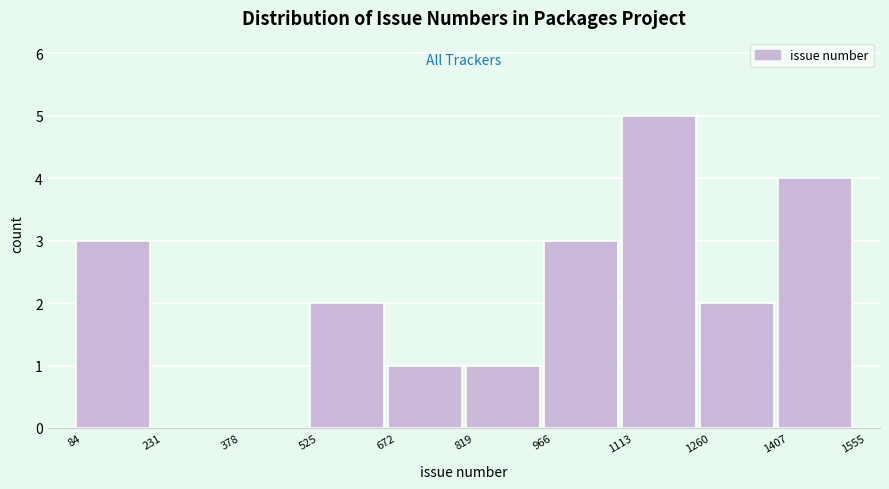

Reading left to right, transcribe this chart: for each bar, give the range it covers on the x-axis and its height. The values are not printed on the chart, so give them approximately, as read against the axis.

84 to 231: 3
231 to 378: 0
378 to 525: 0
525 to 672: 2
672 to 819: 1
819 to 966: 1
966 to 1113: 3
1113 to 1260: 5
1260 to 1407: 2
1407 to 1555: 4